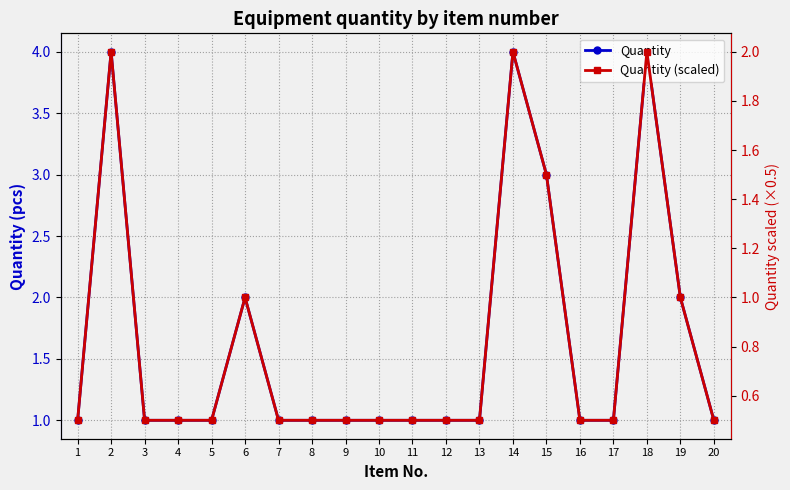

What is the total value across all series at 1?

1.5